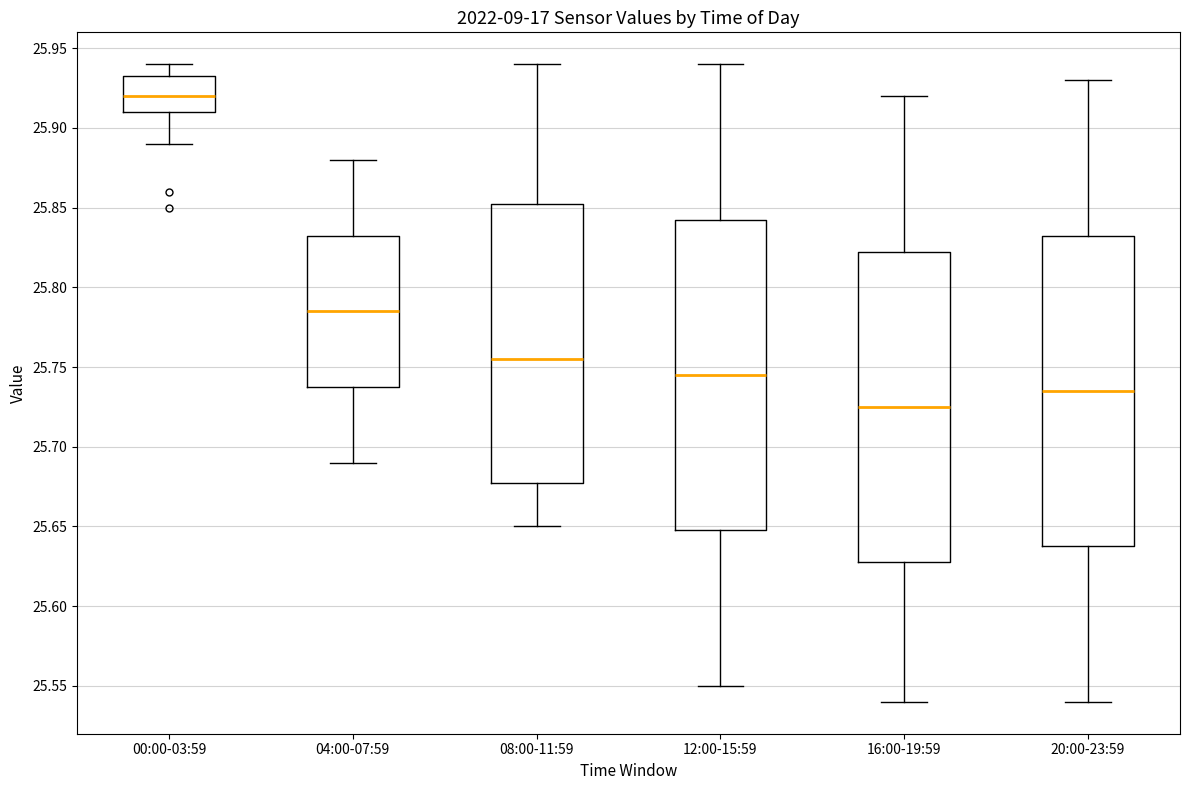

Where does the upper whisker of the box for 00:00-03:59 end on the y-axis? The values are not printed on the chart, so give them approximately, as read against the axis.

25.940